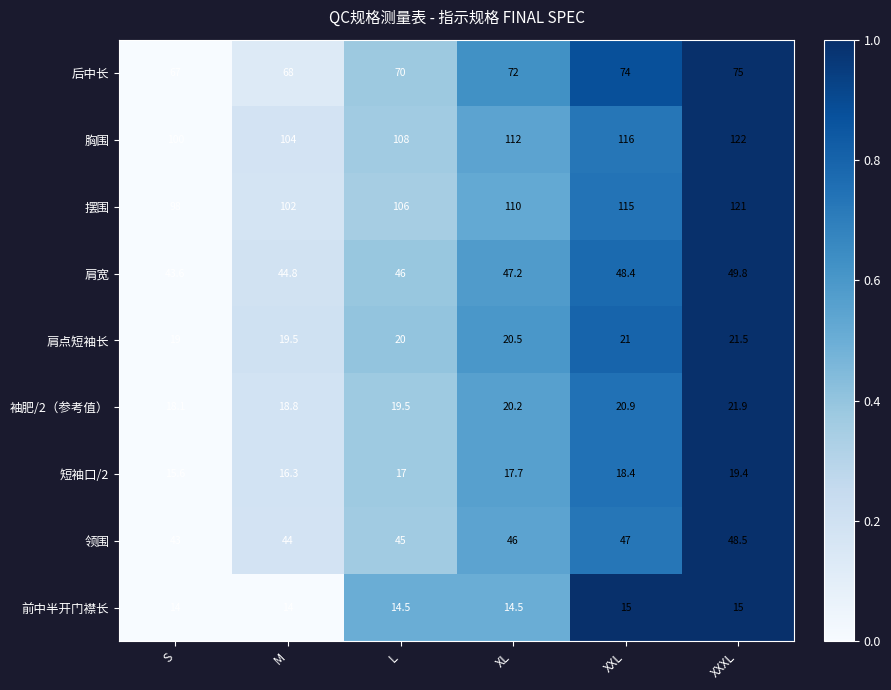

Count the number of data series in this chart.

9